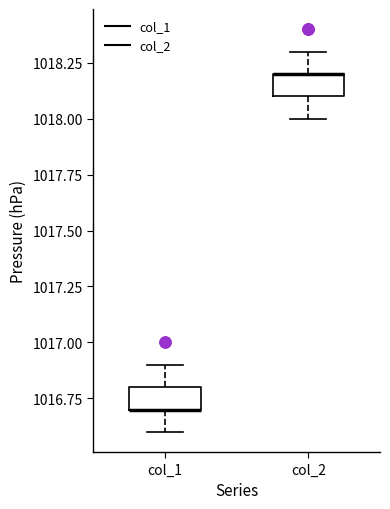

Reading left to right, transcribe this box plot: for each box, give where its median line is, the range the box spans, and where its two whiskers end, as read against the y-axis. The values are not printed on the chart, so give them approximately, as read against the axis.

col_1: median 1016.7 (drawn on the box's lower edge), box 1016.7 to 1016.8, whiskers 1016.6 to 1016.9
col_2: median 1018.2 (drawn on the box's upper edge), box 1018.1 to 1018.2, whiskers 1018.0 to 1018.3